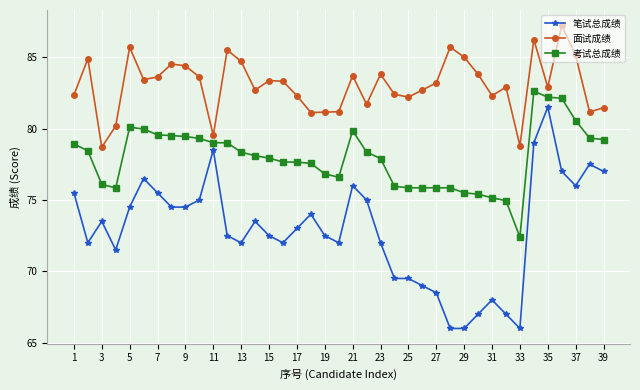

What is the value of the 笔试总成绩 point at the 19th from the left?

72.5